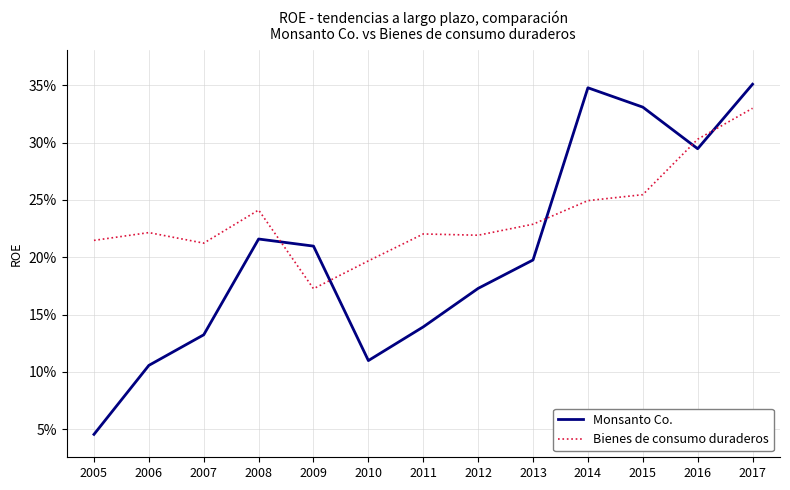

Does the chart display data point markers on the line(s)?

No